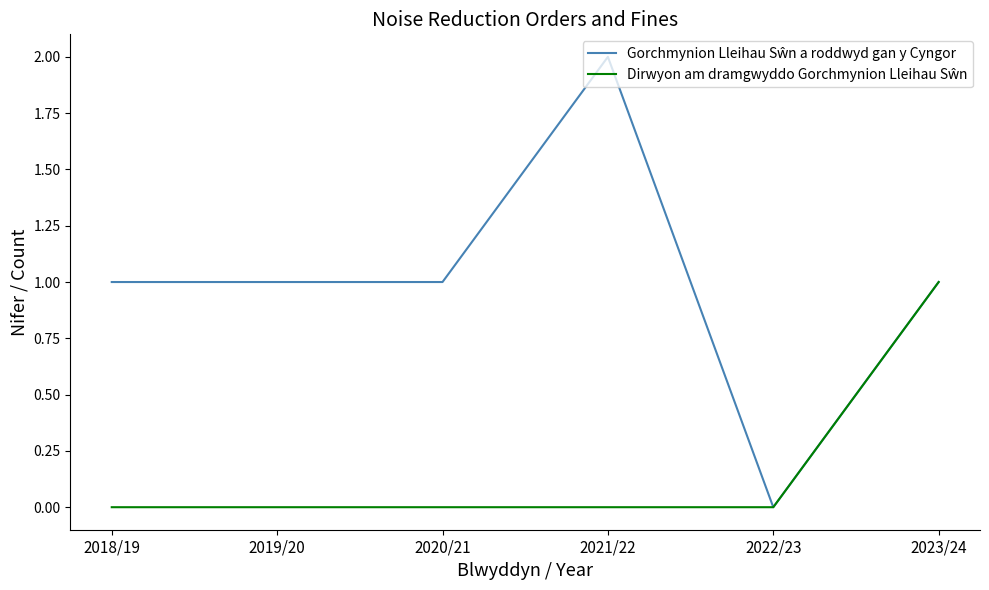

Which category has the highest value across all series?

2021/22